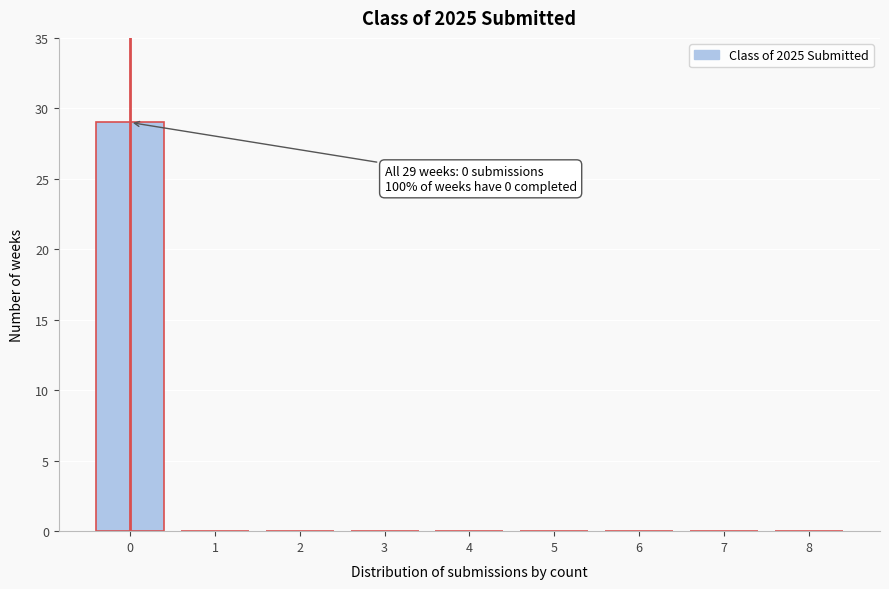

Reading left to right, transcribe all the data shown in this chart.

0=29	1=0	2=0	3=0	4=0	5=0	6=0	7=0	8=0